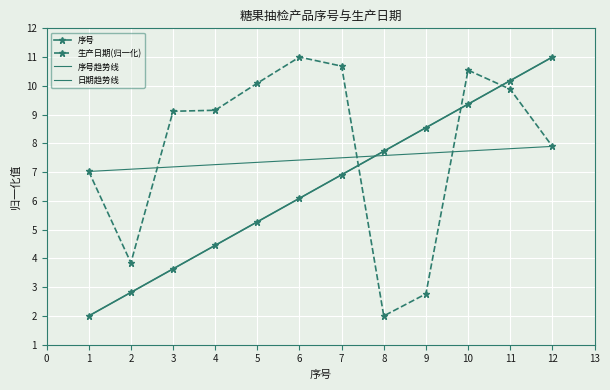

What is the difference between the highest and lowest values at 12?

3.1